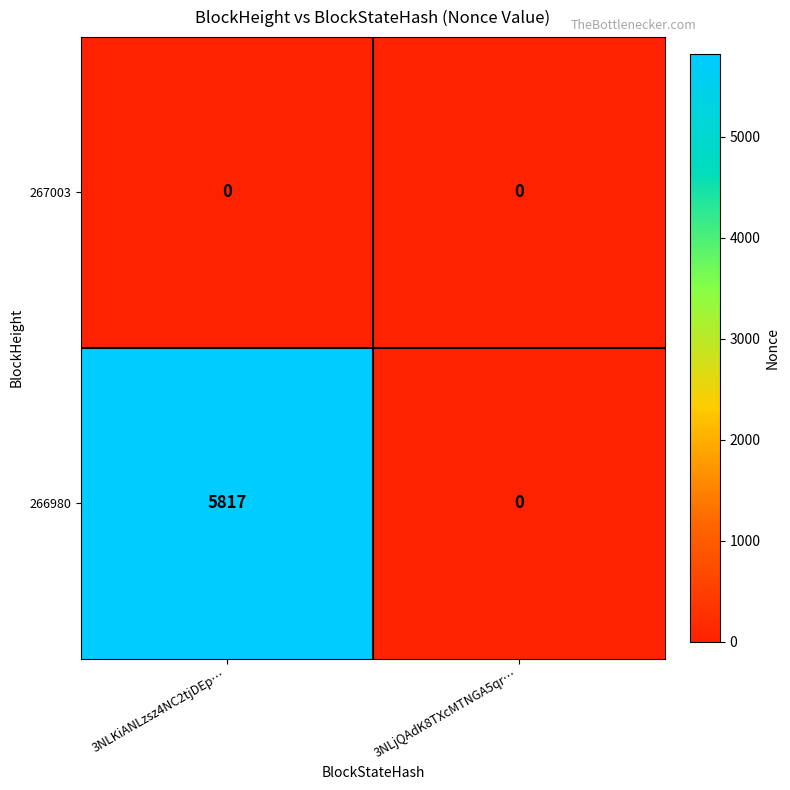

Rank the series by their average value, from highest to lowest.

266980, 267003